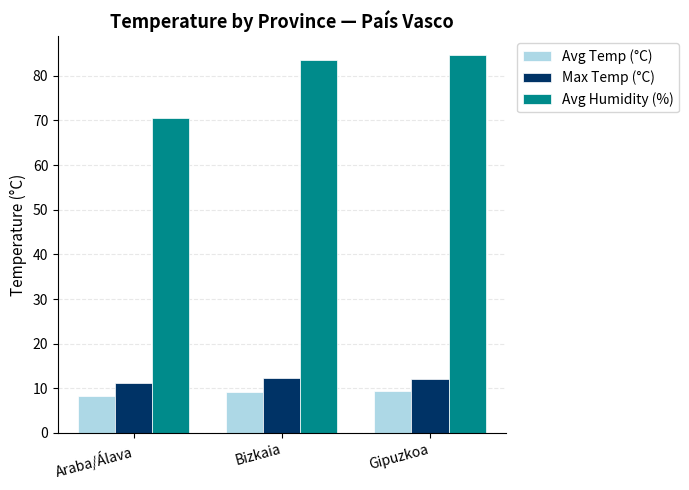

What is the sum of all Avg Humidity (%) values?

238.7